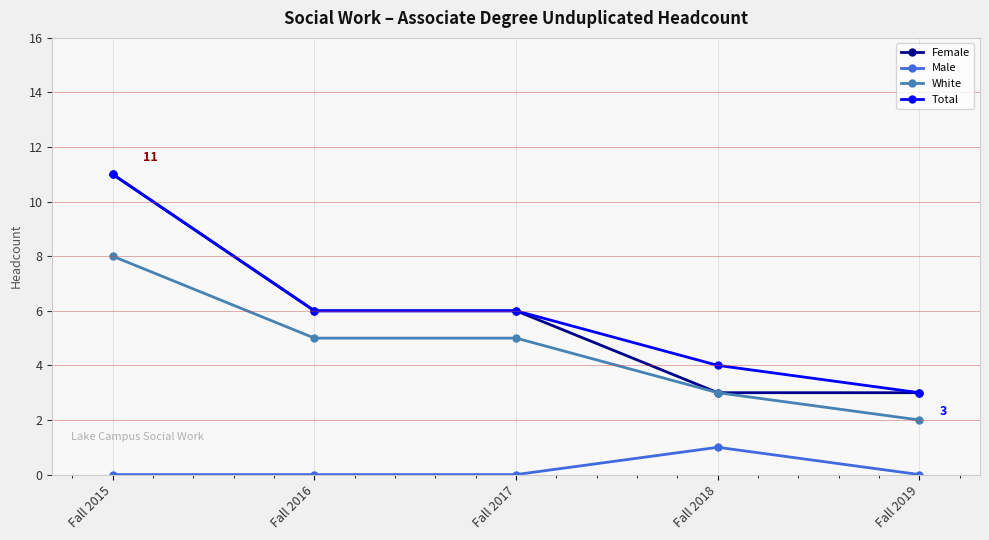

What is the highest value of the White series?

8